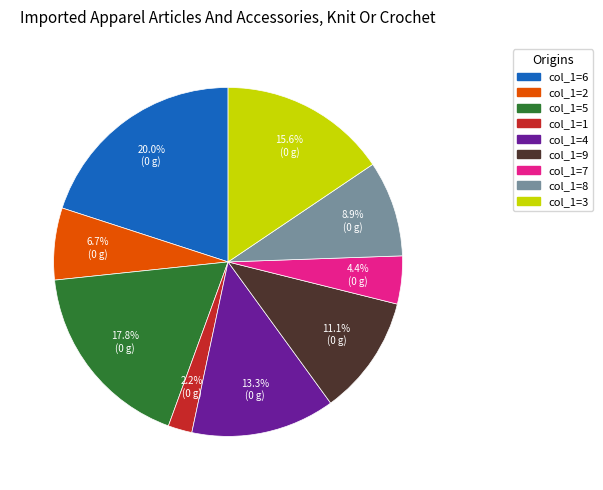

Does any single category account for the majority?

No